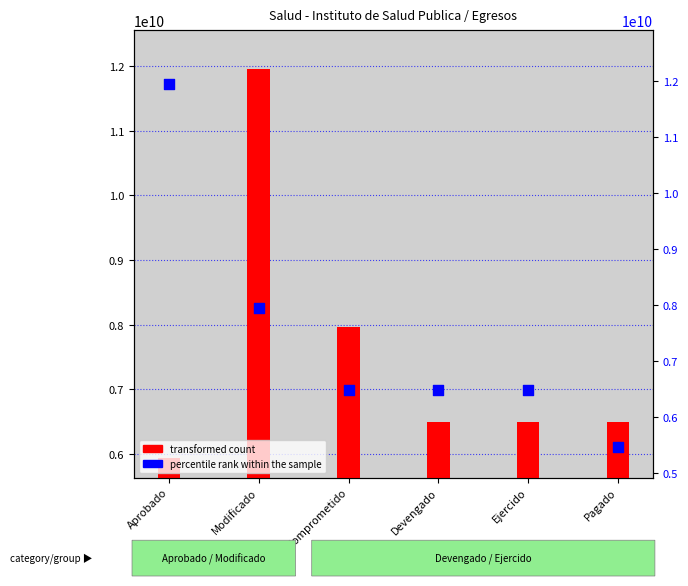

Which series reaches the maximum Y coordinate?

percentile rank within the sample